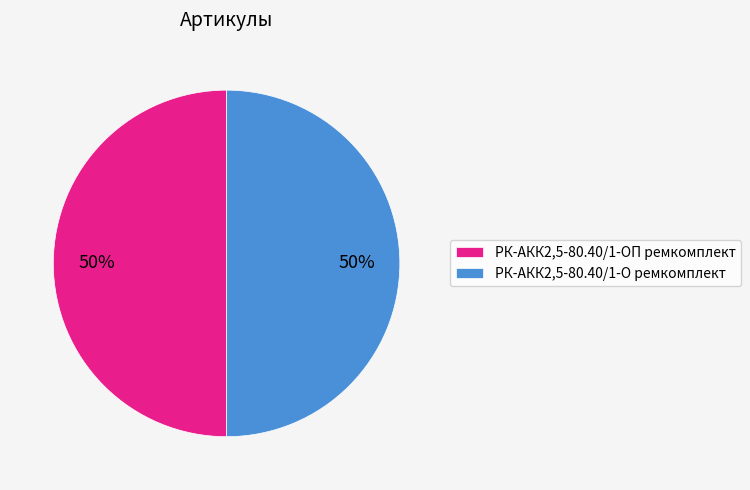

To the nearest percent, what portion does РК-АКК2,5-80.40/1-ОП ремкомплект represent?

50%